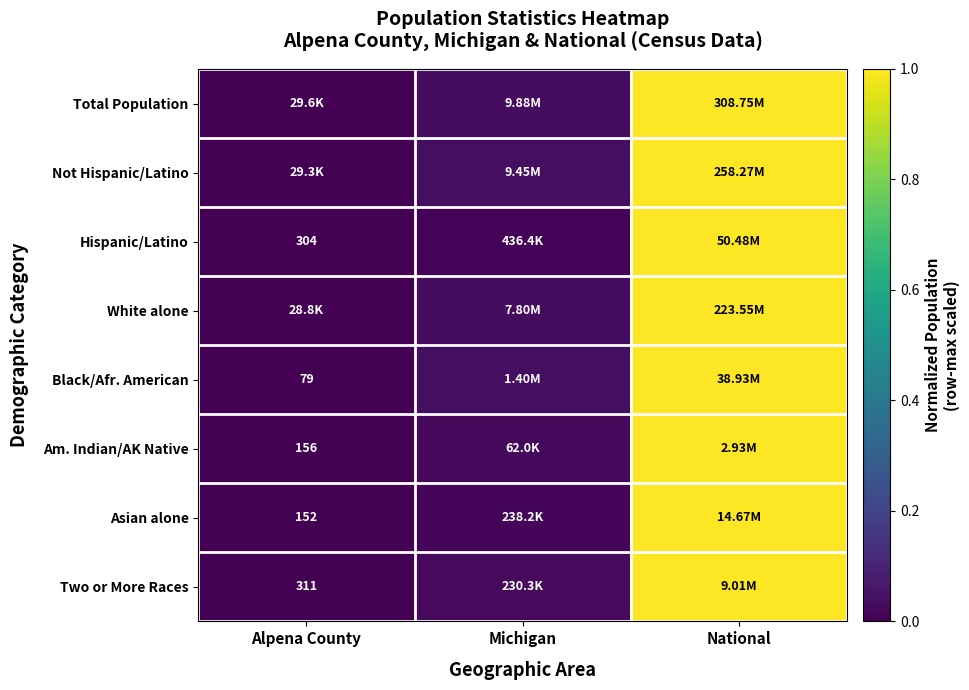

How many data points does each series have?

3